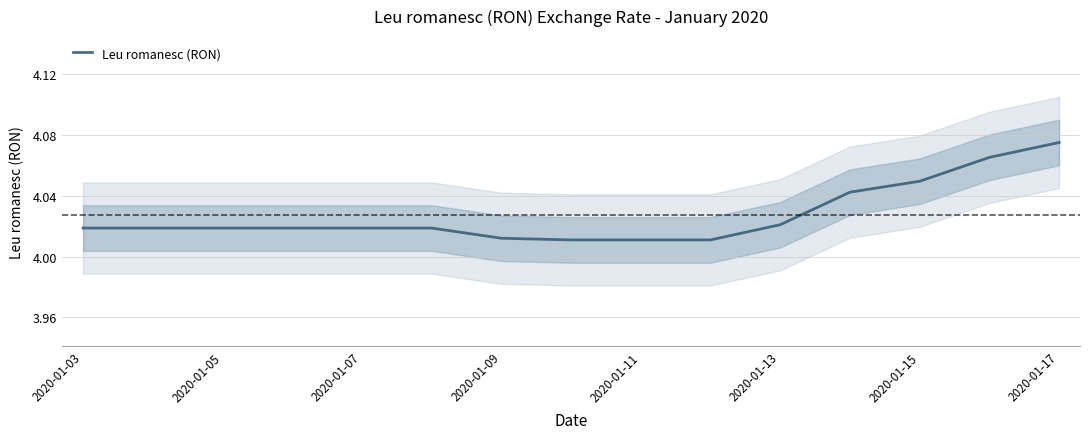

How many lines are shown in the chart?

1